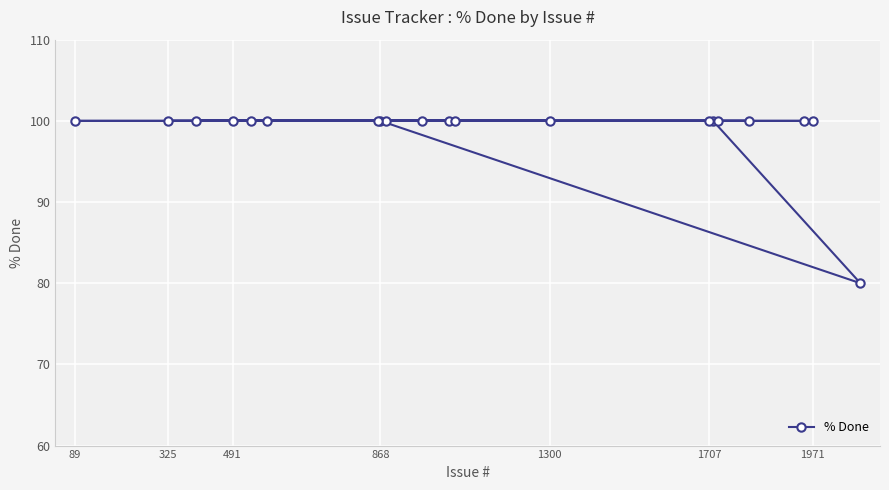

Is it true that the value at 1971 is 100?

True